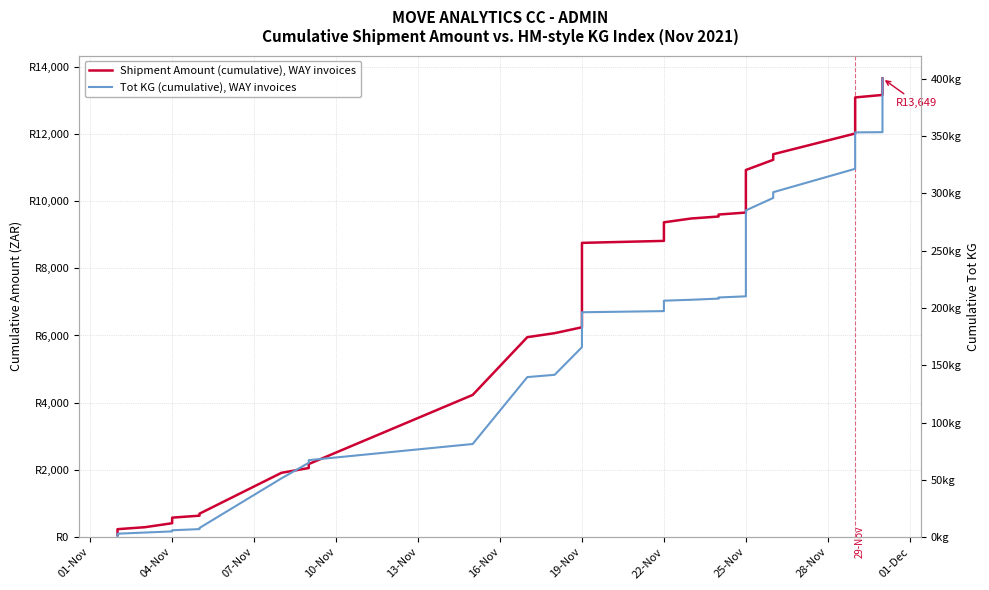

What is the label of the 26th point from the left?

25-Nov